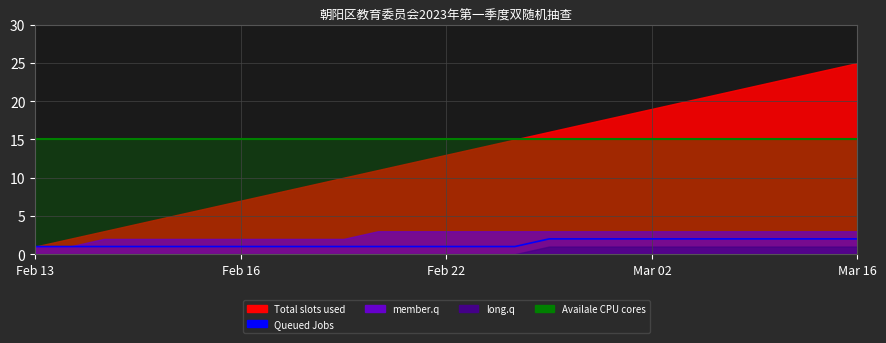

Where is the data nearest to the value 1?

Feb 13